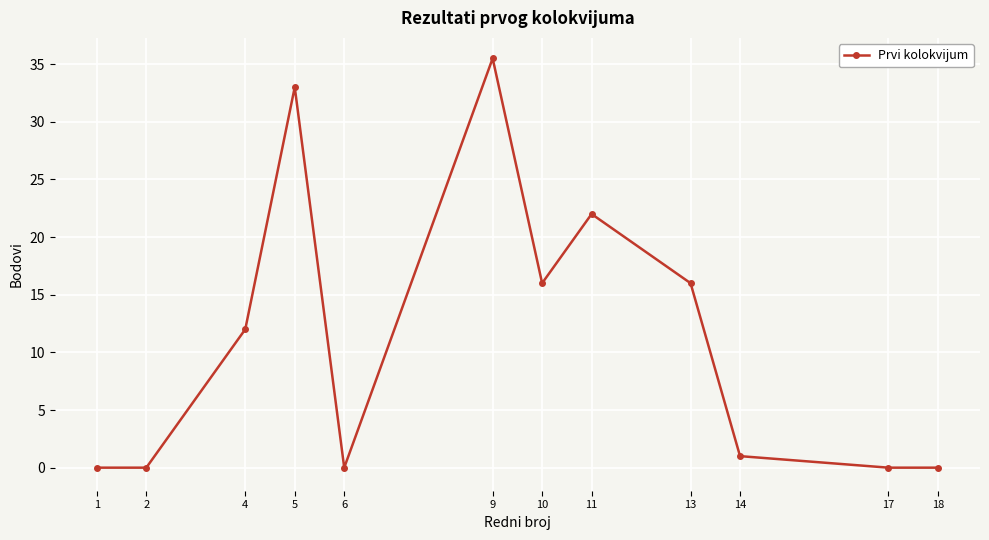

What is the difference between the second highest and minimum values?

33.0